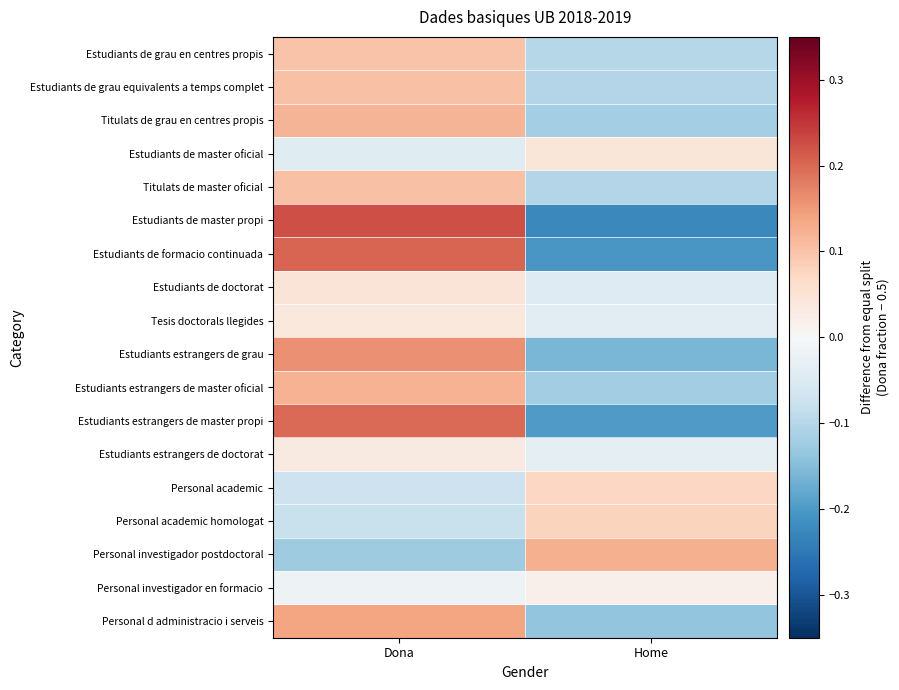

Reading right to left, transcribe all the data shown in this chart.

Estudiants de grau en centres propis: Home=-0.1	Dona=0.1
Estudiants de grau equivalents a temps complet: Home=-0.1	Dona=0.1
Titulats de grau en centres propis: Home=-0.1	Dona=0.1
Estudiants de master oficial: Home=0.0	Dona=-0.0
Titulats de master oficial: Home=-0.1	Dona=0.1
Estudiants de master propi: Home=-0.2	Dona=0.2
Estudiants de formacio continuada: Home=-0.2	Dona=0.2
Estudiants de doctorat: Home=-0.0	Dona=0.0
Tesis doctorals llegides: Home=-0.0	Dona=0.0
Estudiants estrangers de grau: Home=-0.2	Dona=0.2
Estudiants estrangers de master oficial: Home=-0.1	Dona=0.1
Estudiants estrangers de master propi: Home=-0.2	Dona=0.2
Estudiants estrangers de doctorat: Home=-0.0	Dona=0.0
Personal academic: Home=0.1	Dona=-0.1
Personal academic homologat: Home=0.1	Dona=-0.1
Personal investigador postdoctoral: Home=0.1	Dona=-0.1
Personal investigador en formacio: Home=0.0	Dona=-0.0
Personal d administracio i serveis: Home=-0.1	Dona=0.1